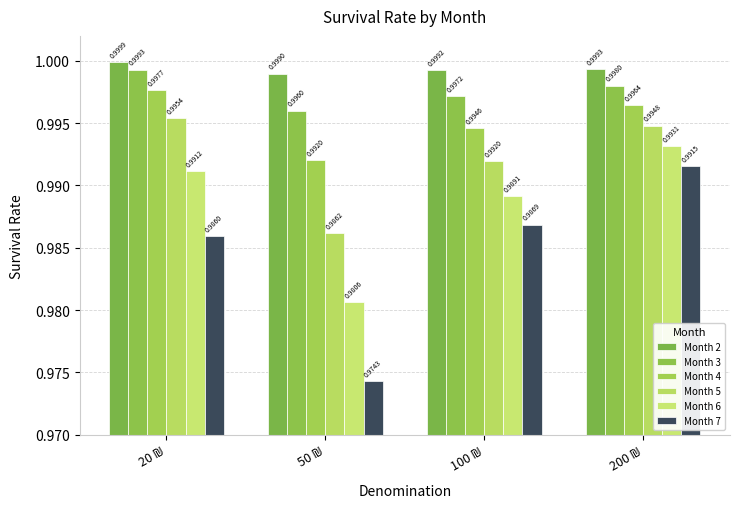

How many data points does each series have?

4